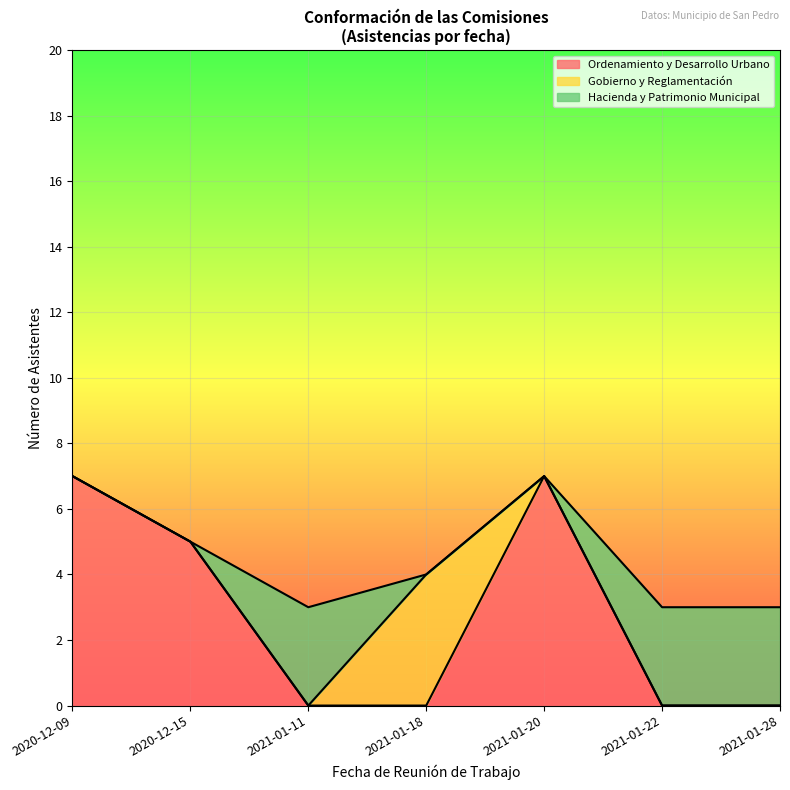

How many lines are shown in the chart?

3